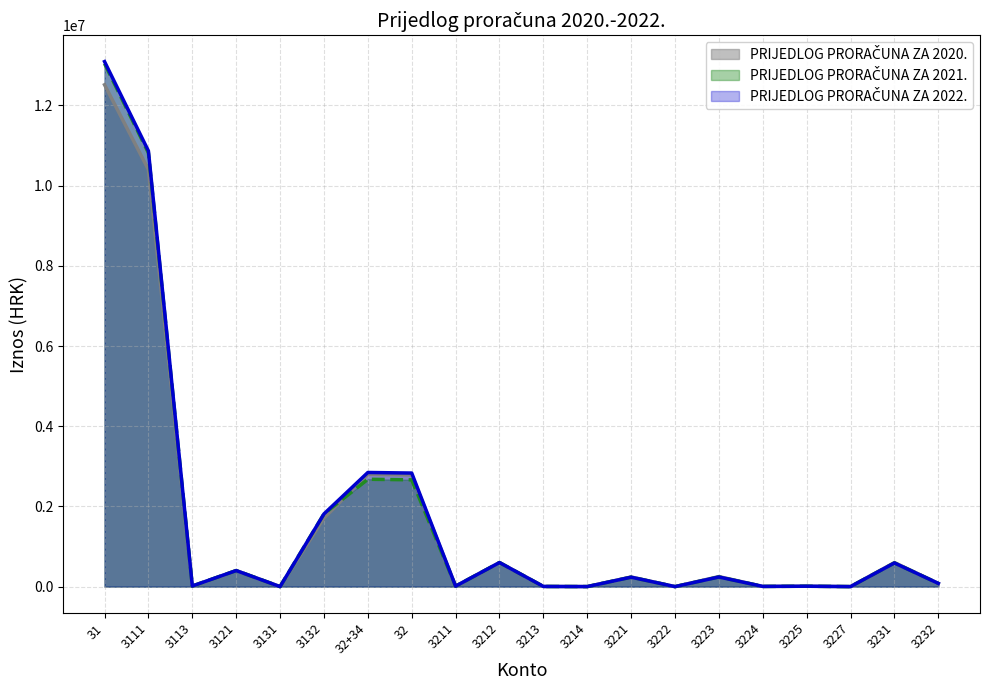

The value of PRIJEDLOG PRORAČUNA ZA 2022. at 3221 is 393840. True or false?

False